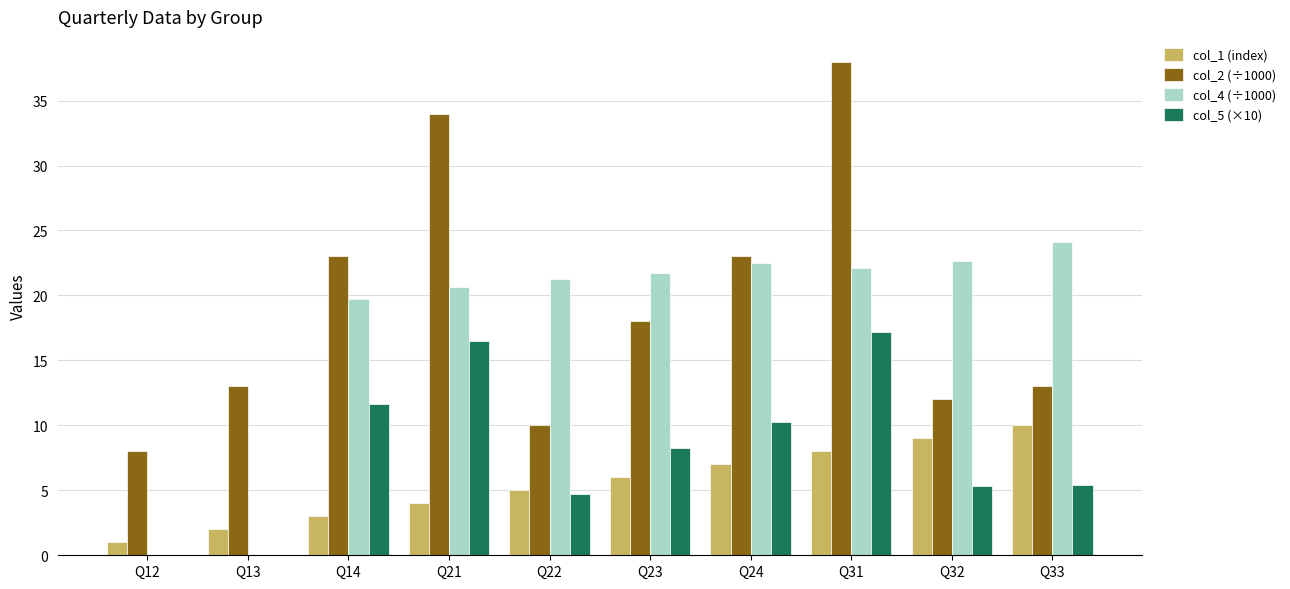

Is the value of col_1 (index) at Q23 greater than the value of col_4 (÷1000) at Q14?

No